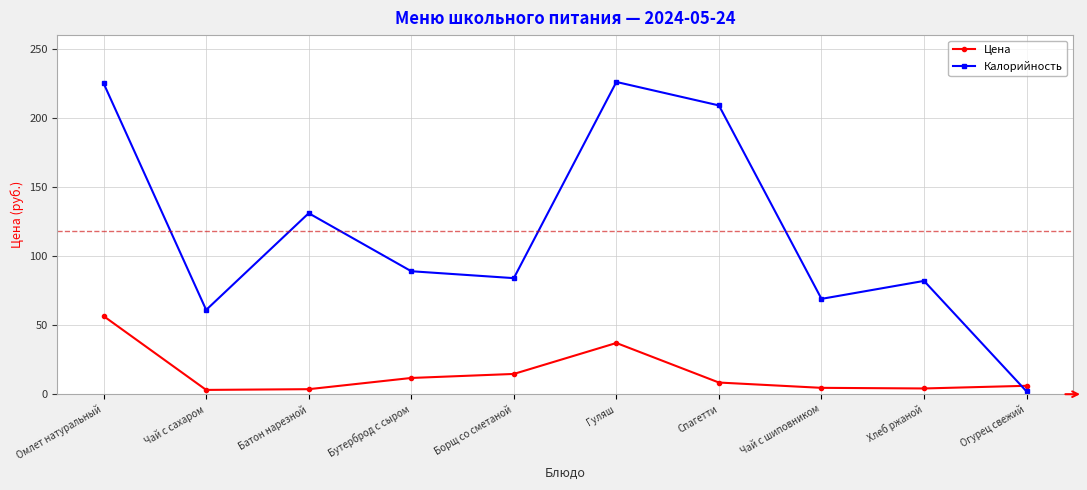

True or false: Калорийность has a value of 24.3 at Чай с сахаром.

False